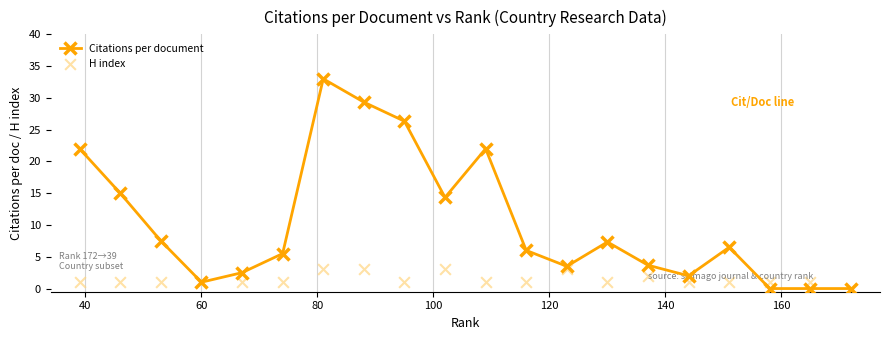

Which series has the largest Y range (max minus min)?

Citations per document